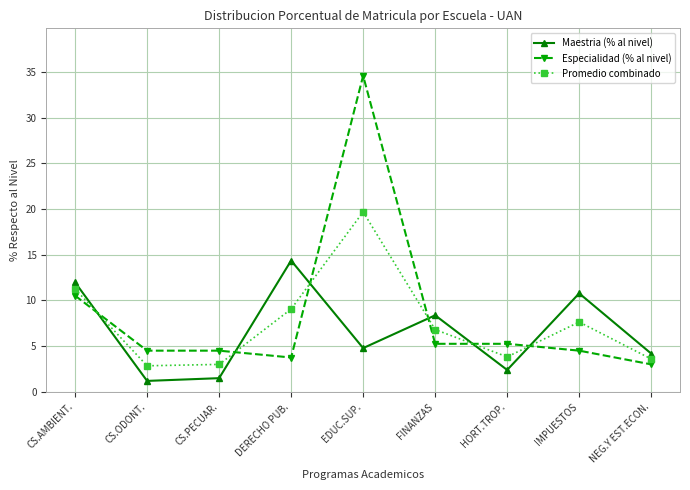

Does the chart display data point markers on the line(s)?

Yes